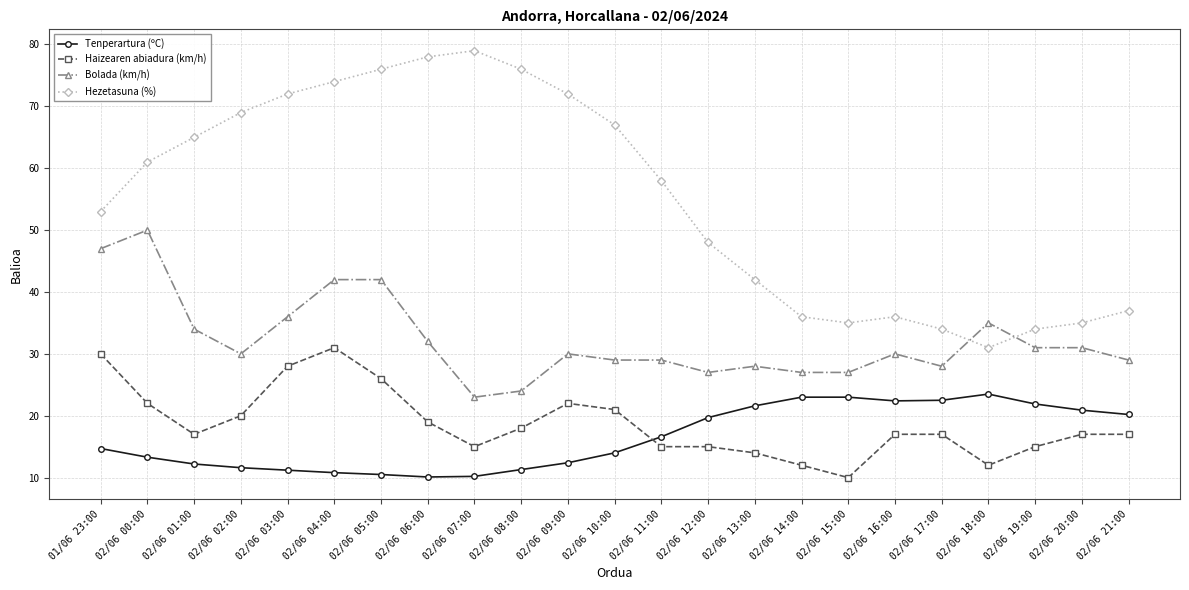

At 02/06 03:00, list the series in order from largest to smallest.

Hezetasuna (%), Bolada (km/h), Haizearen abiadura (km/h), Tenperartura (ºC)